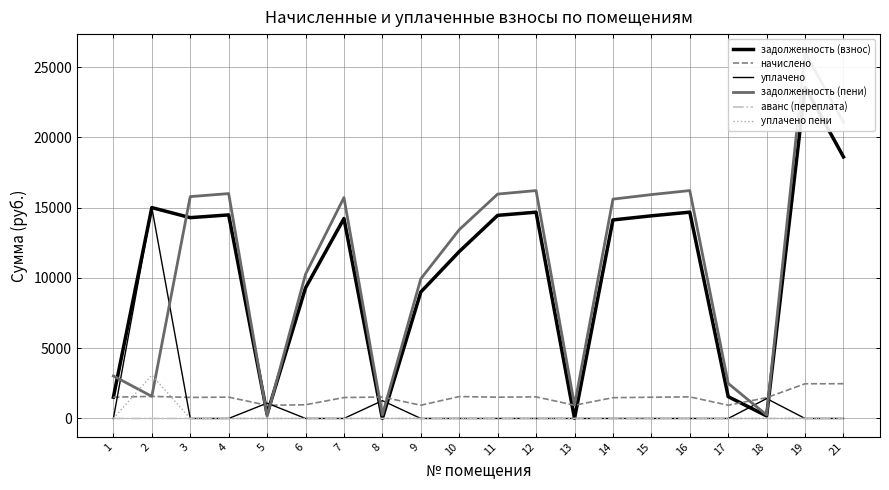

True or false: начислено has a value of 1584.3 at 17.

False